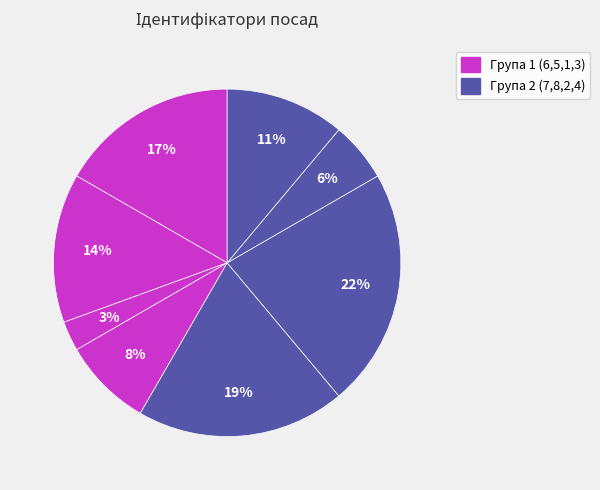

To the nearest percent, what is the average slice percentage?

12%